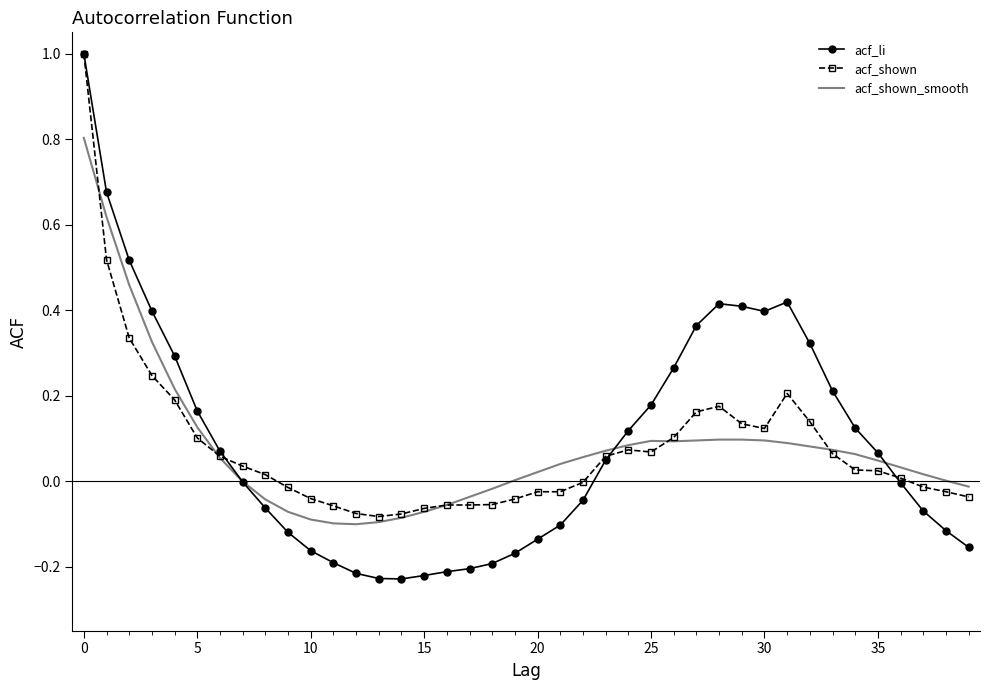

What are all the series names shown in the legend?

acf_li, acf_shown, acf_shown_smooth